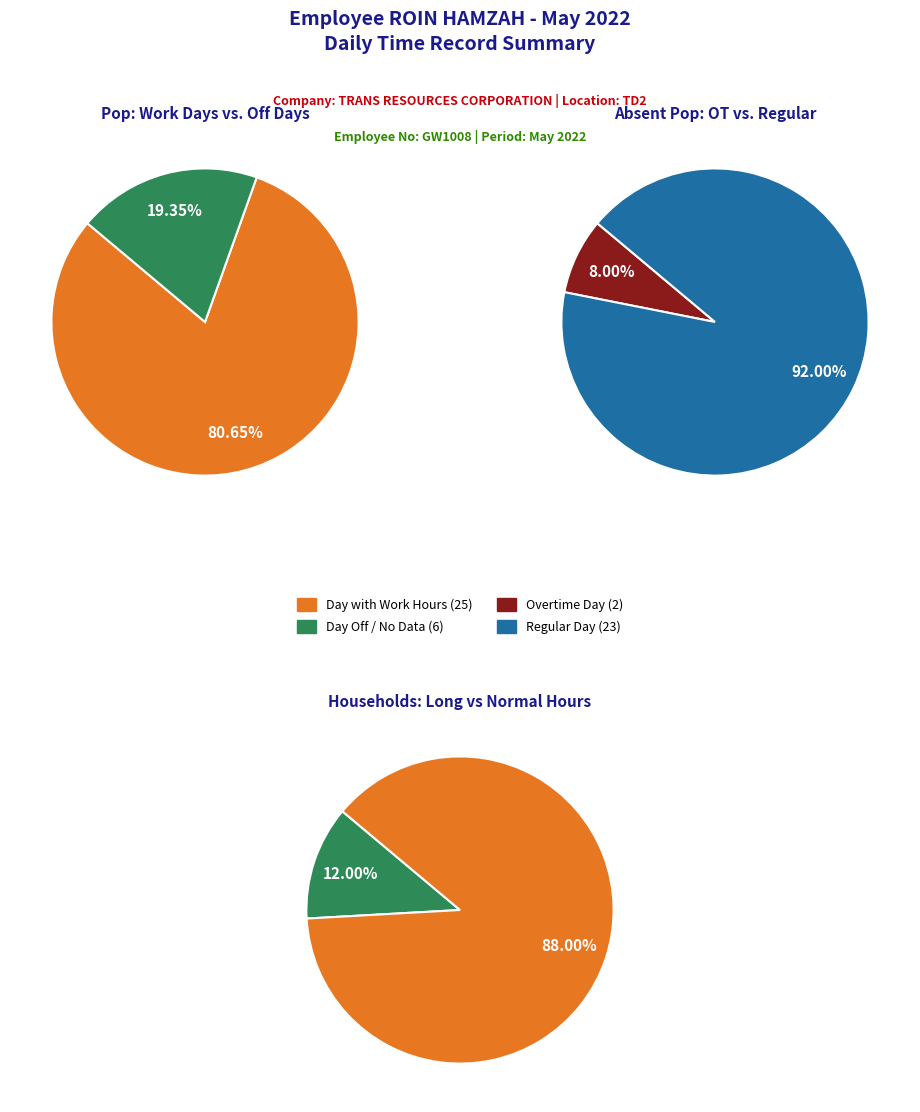

Does 21 represent more than half of the total?

No